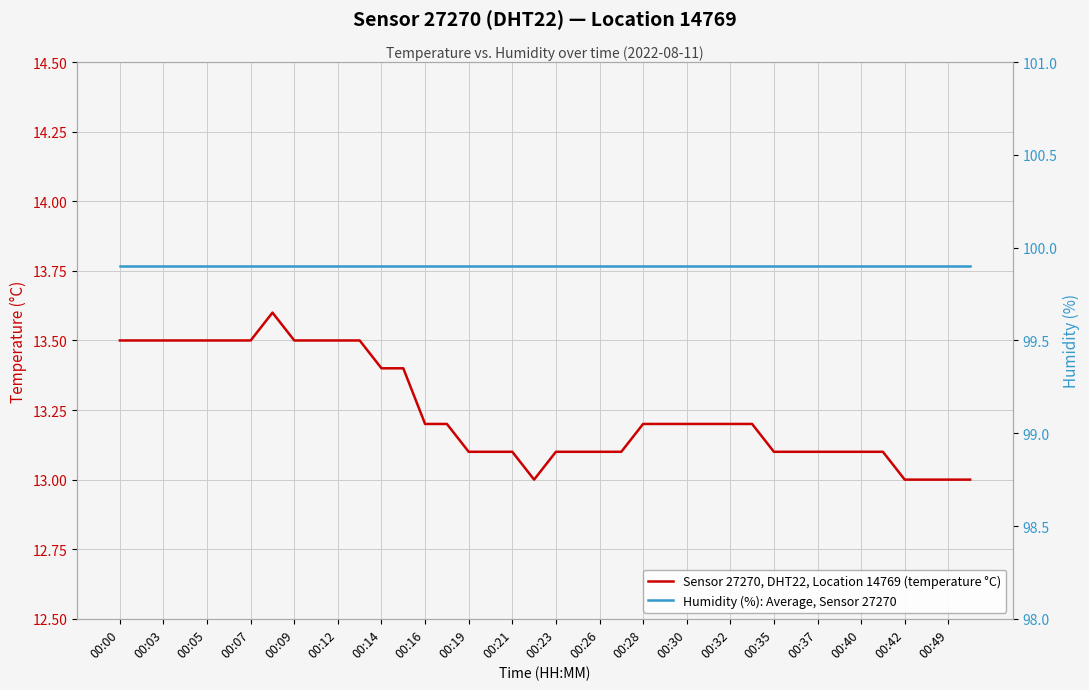

List the series in order of their overall mean, lowest first.

Sensor 27270, DHT22, Location 14769 (temperature °C), Humidity (%): Average, Sensor 27270